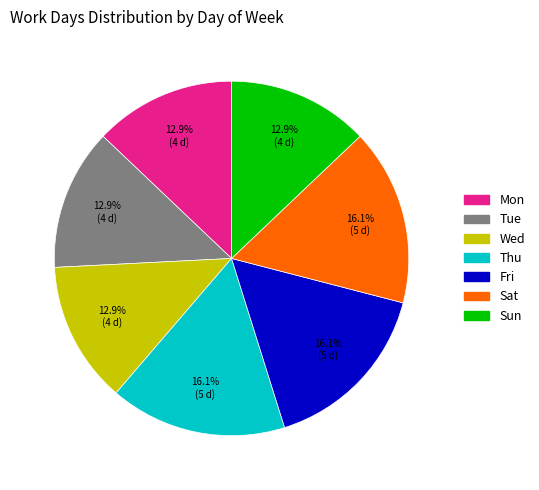

Count the number of slices in the pie.

7